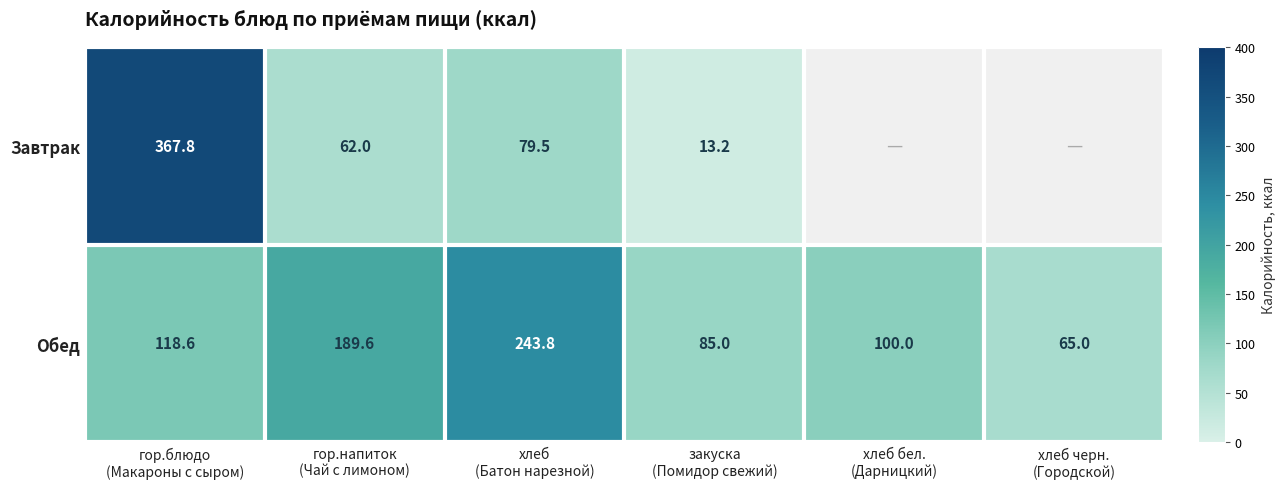

How many positive values does the Завтрак series have?

4